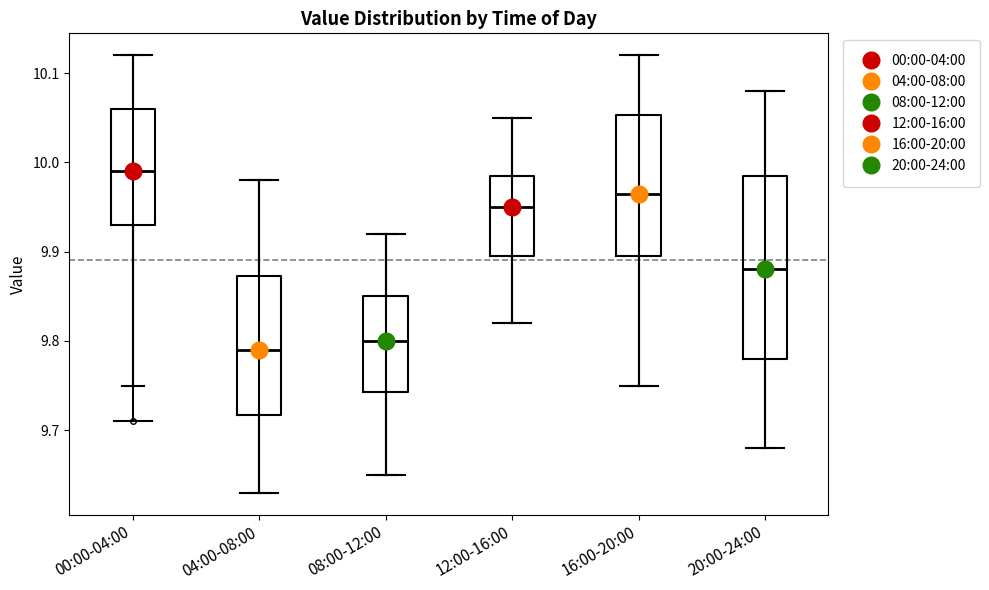

Reading left to right, transcribe this box plot: for each box, give where its median line is, the range the box spans, and where its two whiskers end, as read against the y-axis. The values are not printed on the chart, so give them approximately, as read against the axis.

00:00-04:00: median 9.99, box 9.93 to 10.06, whiskers 9.75 to 10.12
04:00-08:00: median 9.79, box 9.72 to 9.87, whiskers 9.63 to 9.98
08:00-12:00: median 9.80, box 9.74 to 9.85, whiskers 9.65 to 9.92
12:00-16:00: median 9.95, box 9.90 to 9.99, whiskers 9.82 to 10.05
16:00-20:00: median 9.97, box 9.90 to 10.05, whiskers 9.75 to 10.12
20:00-24:00: median 9.88, box 9.78 to 9.99, whiskers 9.68 to 10.08